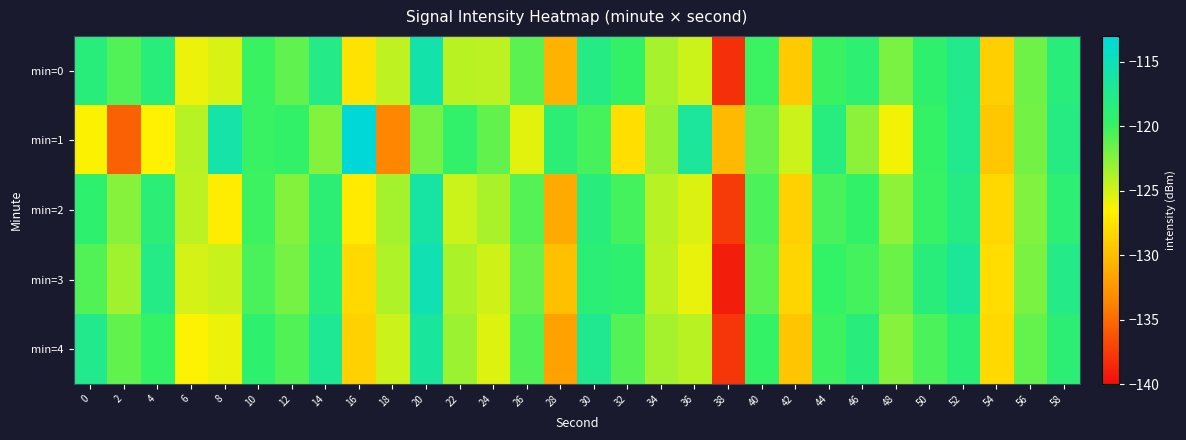

What is the greatest value displayed?

-113.1